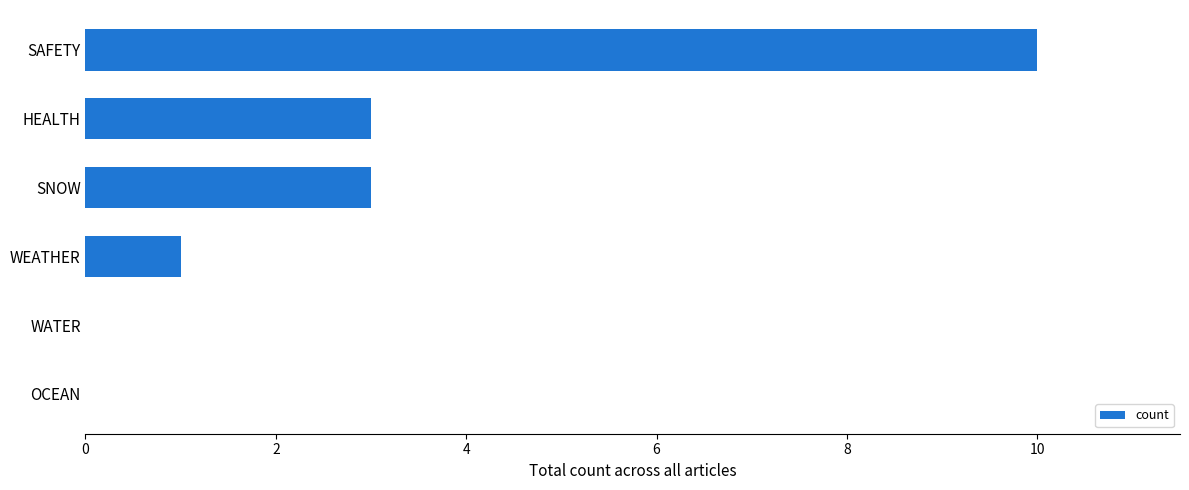

What is the approximate value at SNOW?

3